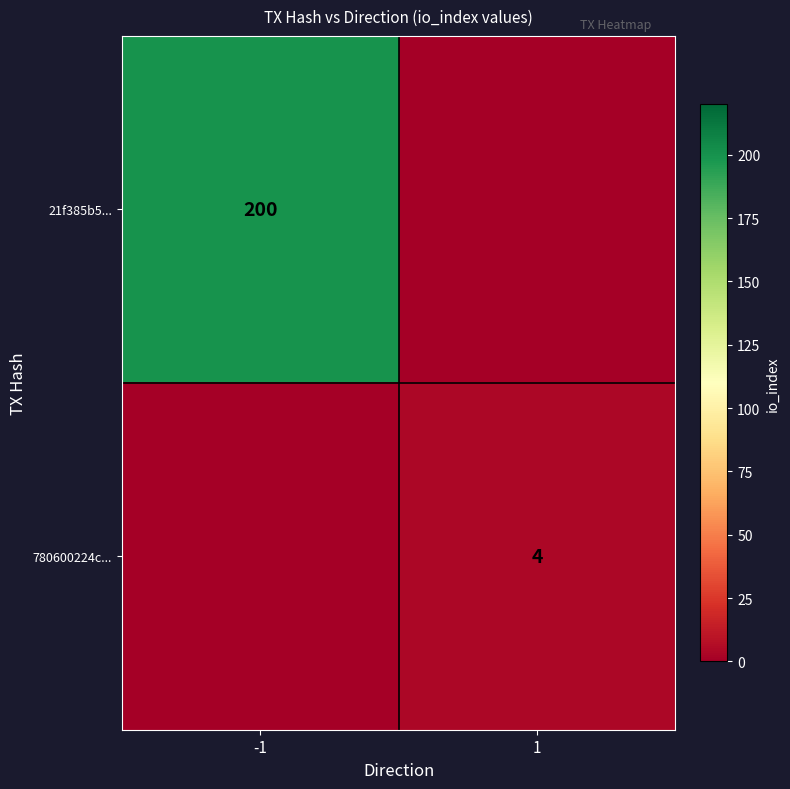

The value of 780600224c... at 1 is 4. True or false?

True